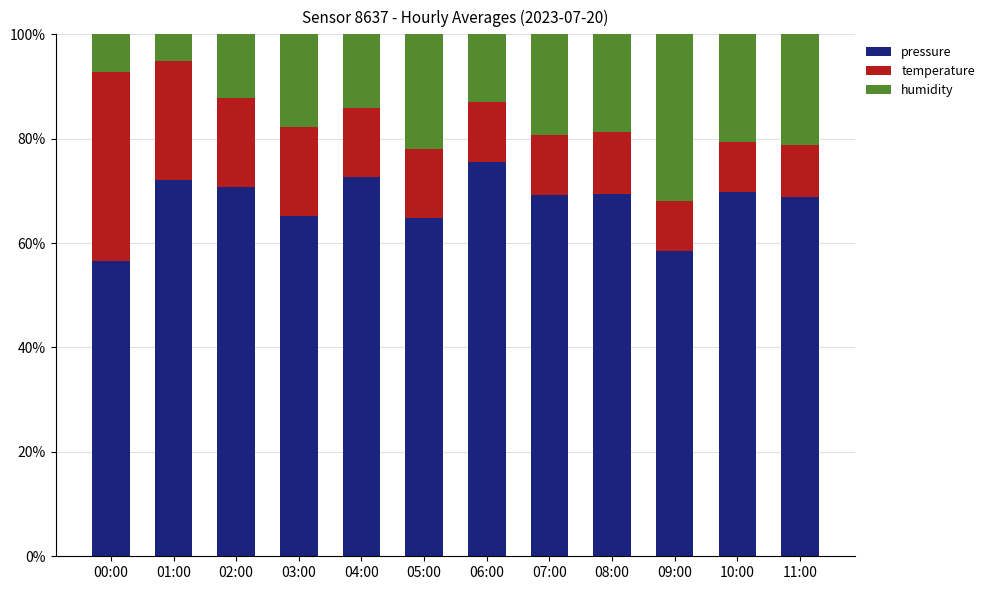

How many distinct data groups are displayed?

3